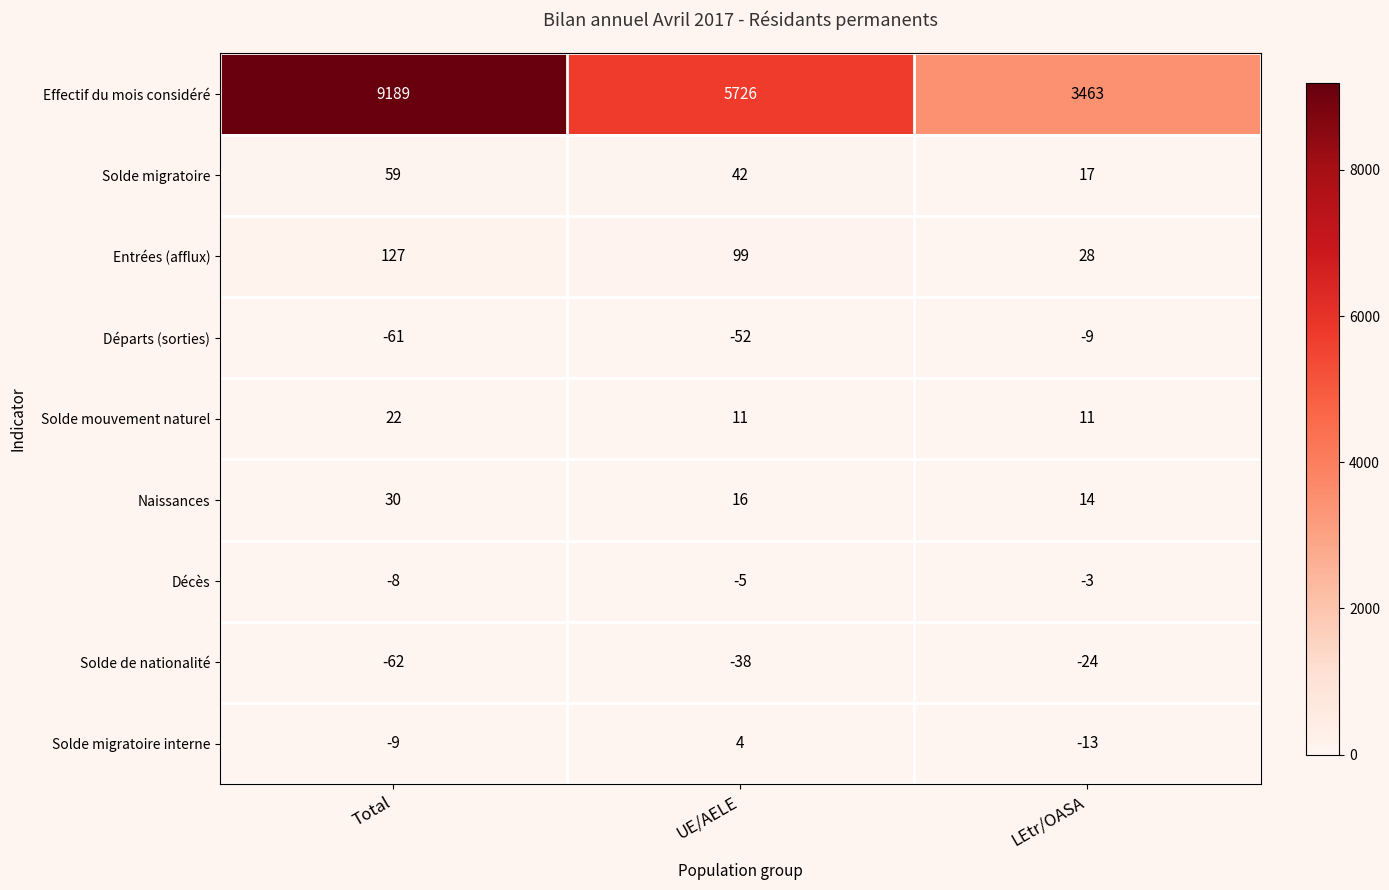

What is the spread (max minus min) of values at UE/AELE?

5778